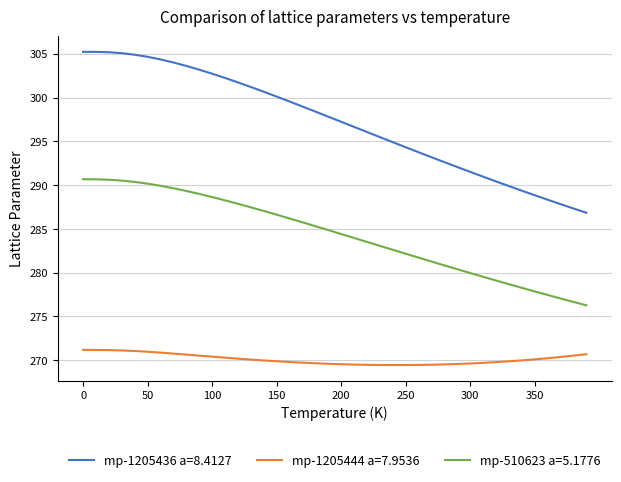

True or false: mp-510623 a=5.1776 and mp-1205436 a=8.4127 cross at least once.

False